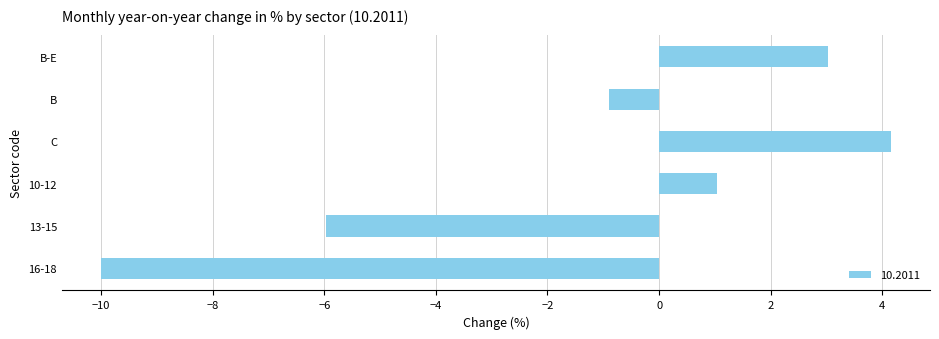

How many bars are there in total?

6